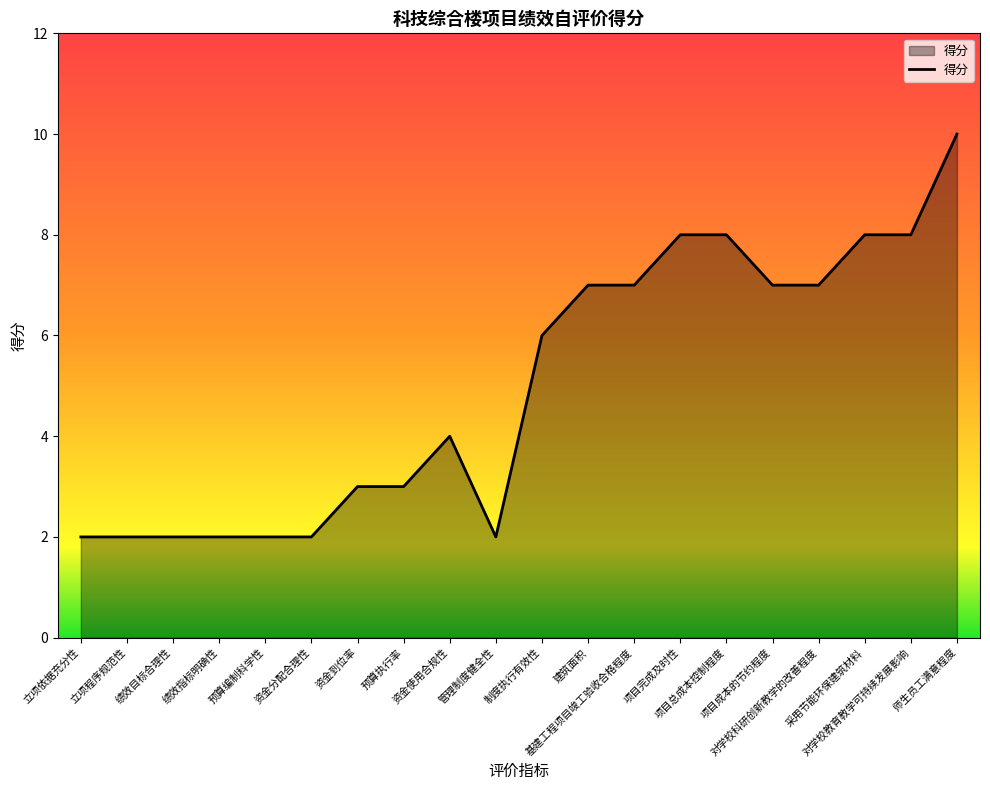

Reading left to right, what are all the values shown in this chart?

2	2	2	2	2	2	3	3	4	2	6	7	7	8	8	7	7	8	8	10